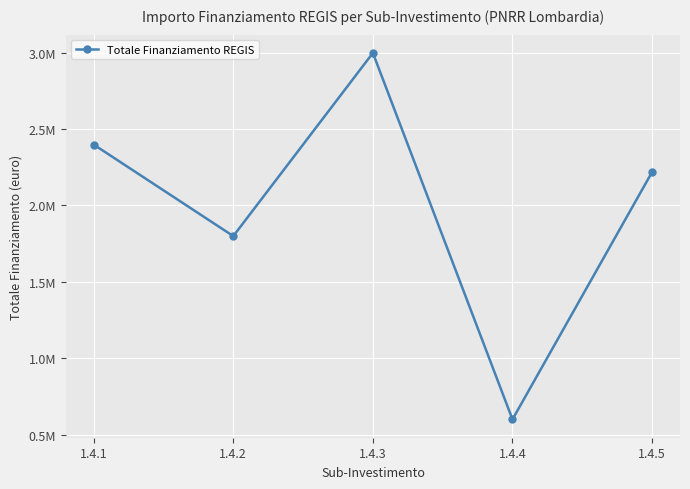

Approximately how many times larger is the value at 1.4.5 compared to 1.4.4?

3.7